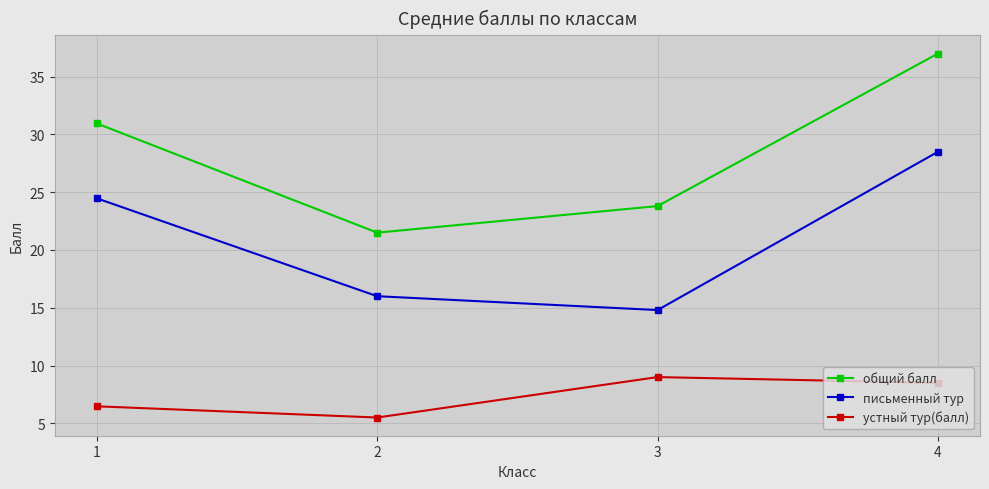

What is the highest value of the письменный тур series?

28.5